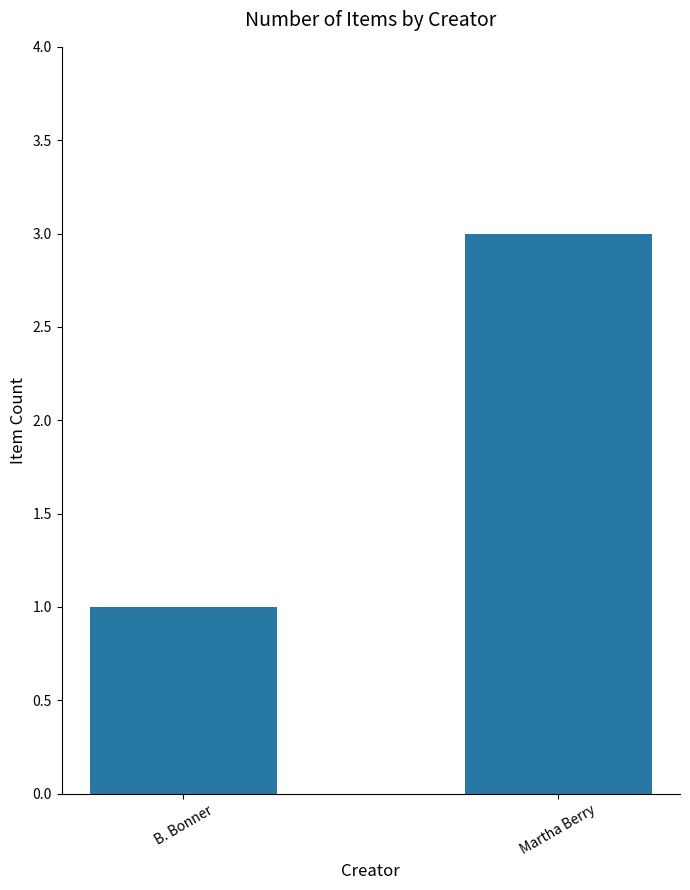

What is the difference between the maximum and minimum values?

2